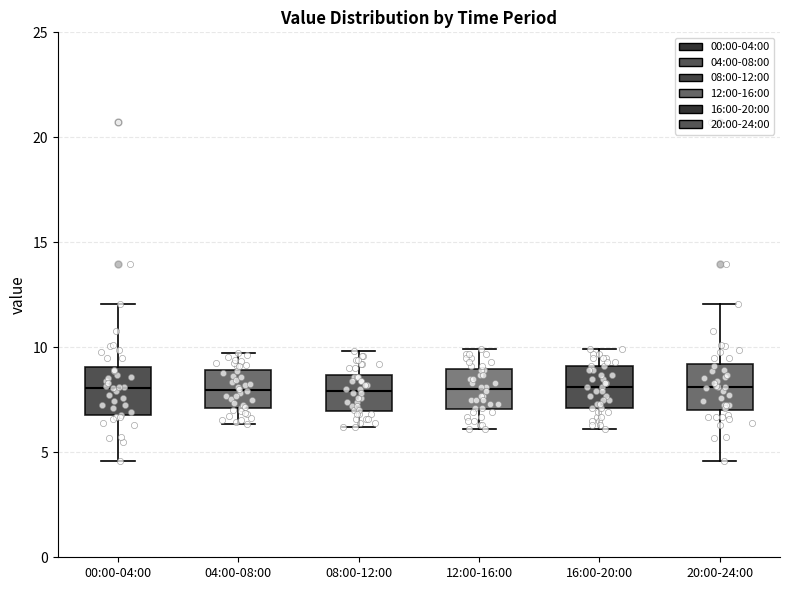

Reading left to right, read every box against the y-axis: the position of its median line, the range the box covers, and the ends of its whiskers. The values are not printed on the chart, so give them approximately, as read against the axis.

00:00-04:00: median 8.0, box 7.0 to 9.0, whiskers 4.5 to 12.0
04:00-08:00: median 8.0, box 7.0 to 9.0, whiskers 6.5 to 9.5
08:00-12:00: median 8.0, box 7.0 to 8.5, whiskers 6.0 to 10.0
12:00-16:00: median 8.0, box 7.0 to 9.0, whiskers 6.0 to 10.0
16:00-20:00: median 8.0, box 7.0 to 9.0, whiskers 6.0 to 10.0
20:00-24:00: median 8.0, box 7.0 to 9.0, whiskers 4.5 to 12.0